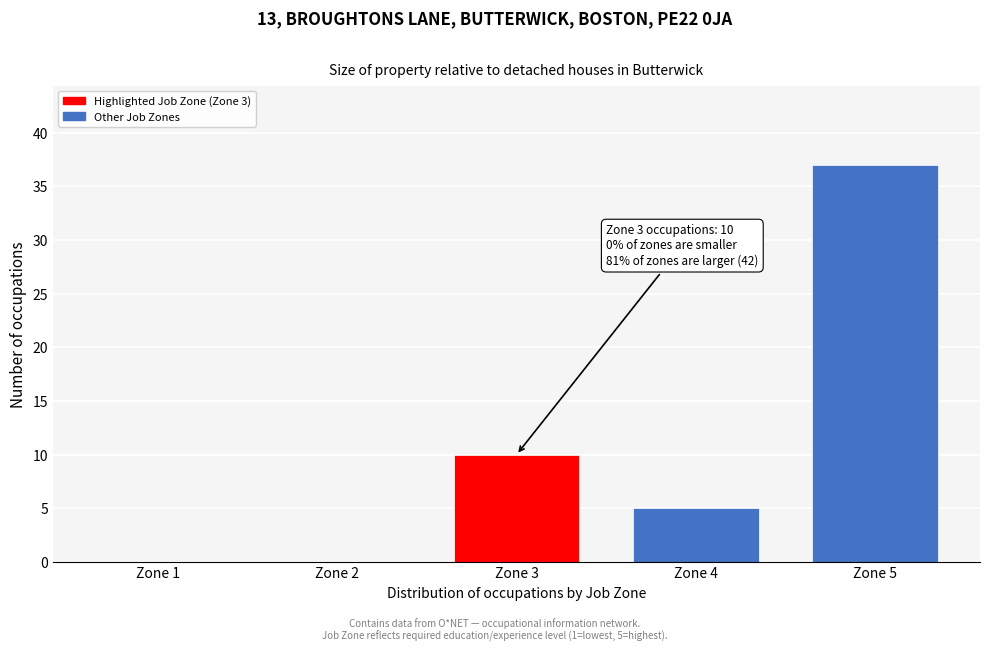

Reading left to right, what are all the values shown in this chart?

Zone 1=0	Zone 2=0	Zone 3=10	Zone 4=5	Zone 5=37